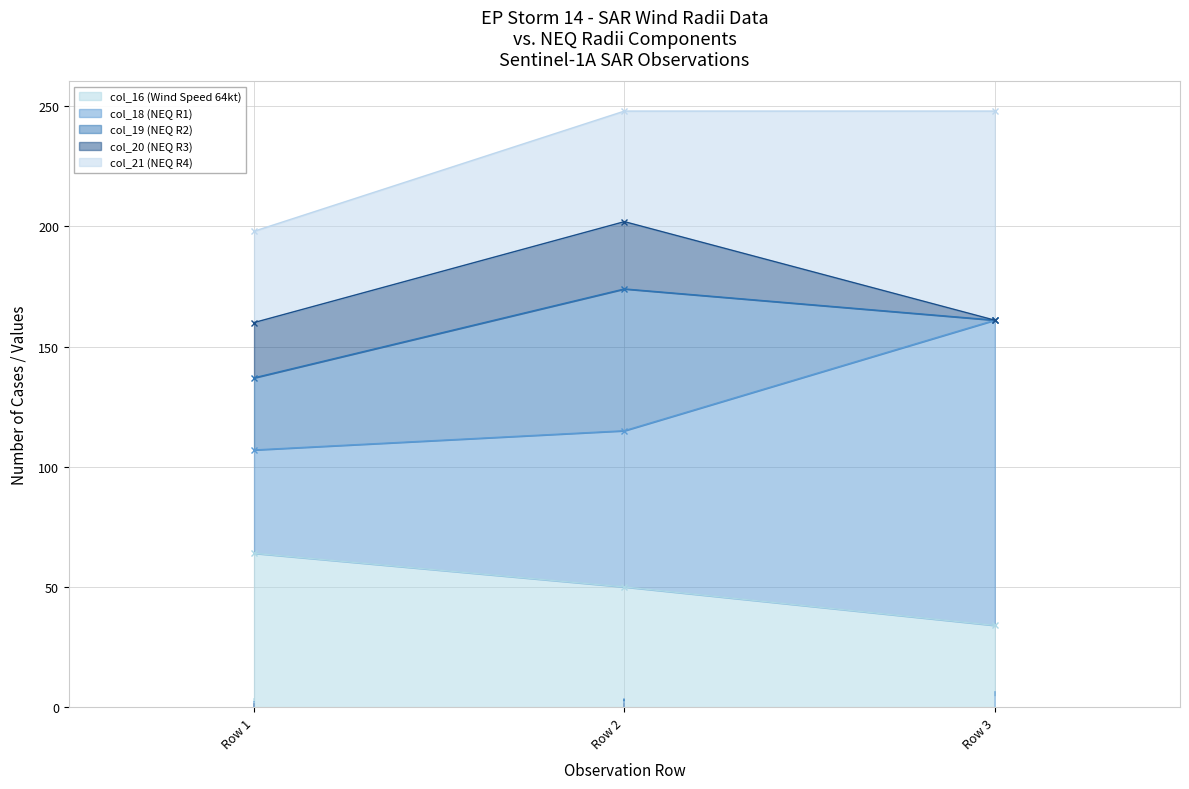

Reading right to left, extract all data points from this chart.

col_16 (Wind Speed 64kt): Row 3=34	Row 2=50	Row 1=64
col_18 (NEQ R1): Row 3=127	Row 2=65	Row 1=43
col_19 (NEQ R2): Row 3=0	Row 2=59	Row 1=30
col_20 (NEQ R3): Row 3=0	Row 2=28	Row 1=23
col_21 (NEQ R4): Row 3=87	Row 2=46	Row 1=38